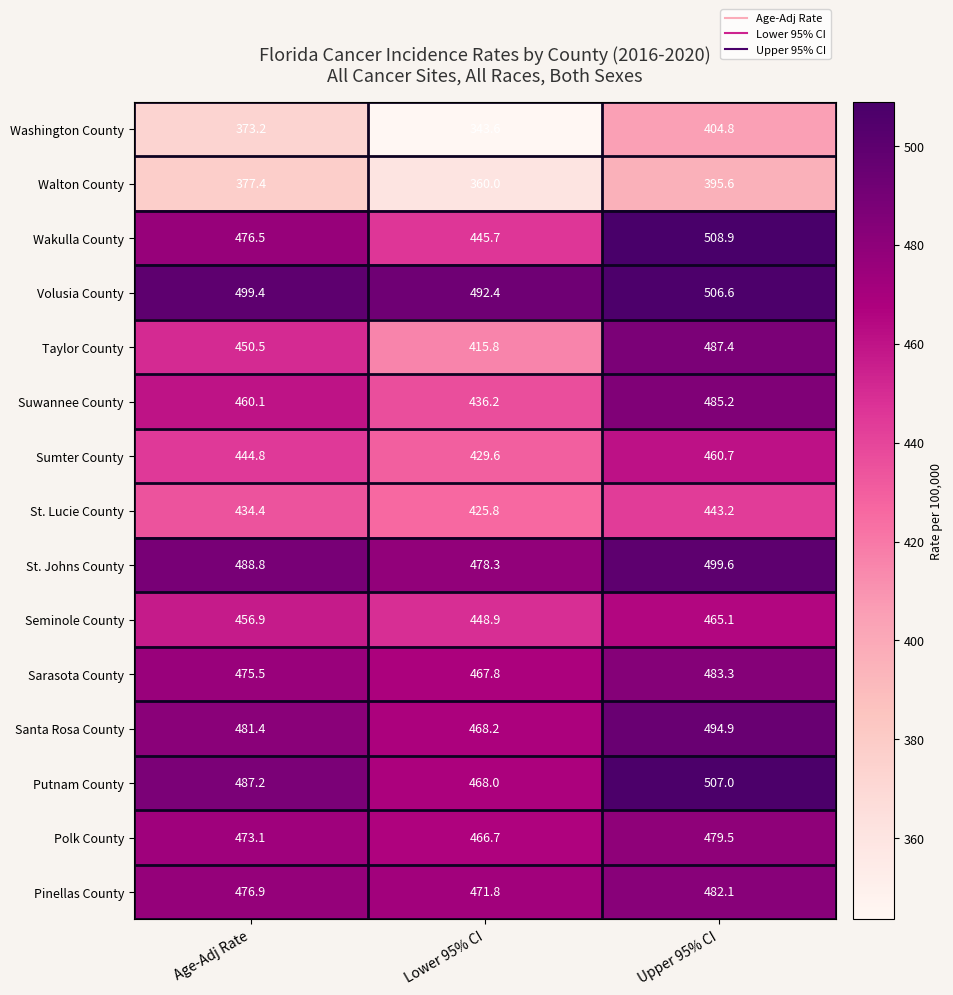

Which label corresponds to the smallest value in the chart?

Lower 95% CI